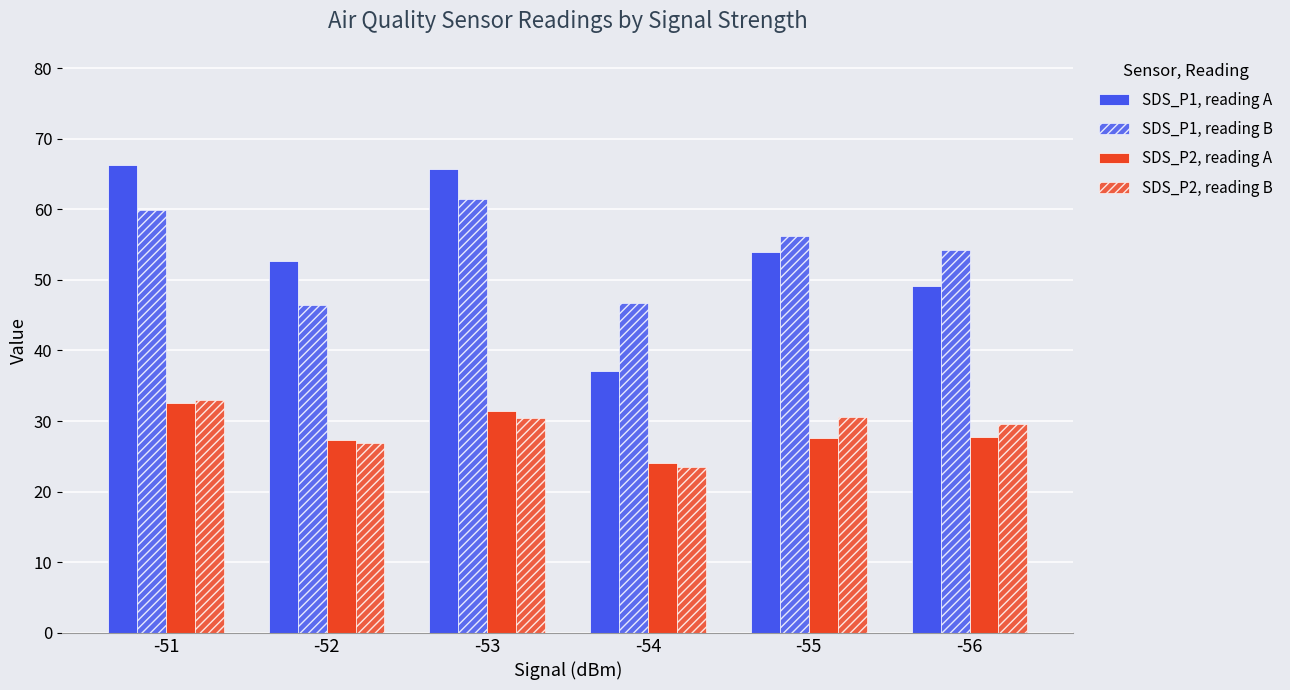

Which series has the largest range (max minus min)?

SDS_P1, reading A